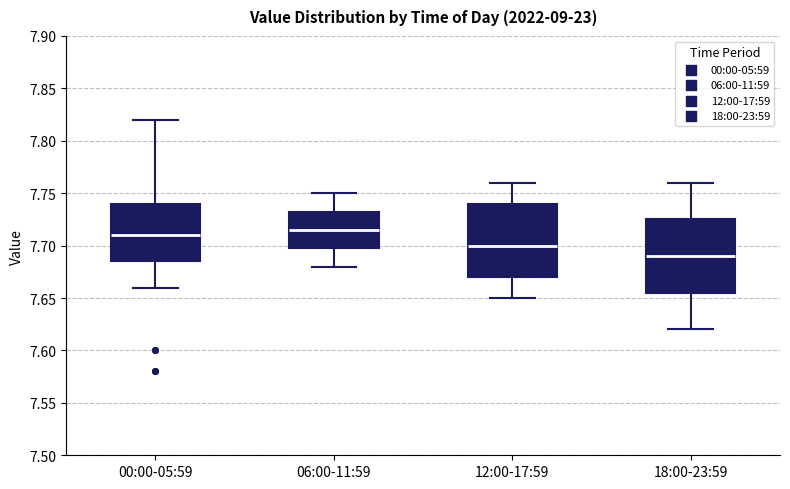

Reading left to right, transcribe this box plot: for each box, give where its median line is, the range the box spans, and where its two whiskers end, as read against the y-axis. The values are not printed on the chart, so give them approximately, as read against the axis.

00:00-05:59: median 7.710, box 7.685 to 7.740, whiskers 7.660 to 7.820
06:00-11:59: median 7.715, box 7.700 to 7.735, whiskers 7.680 to 7.750
12:00-17:59: median 7.700, box 7.670 to 7.740, whiskers 7.650 to 7.760
18:00-23:59: median 7.690, box 7.655 to 7.725, whiskers 7.620 to 7.760